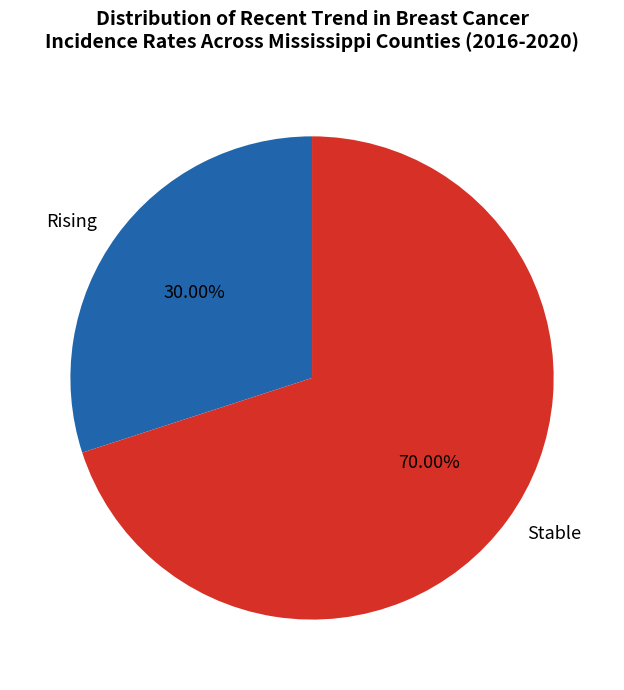

Which slice is the smallest?

Rising